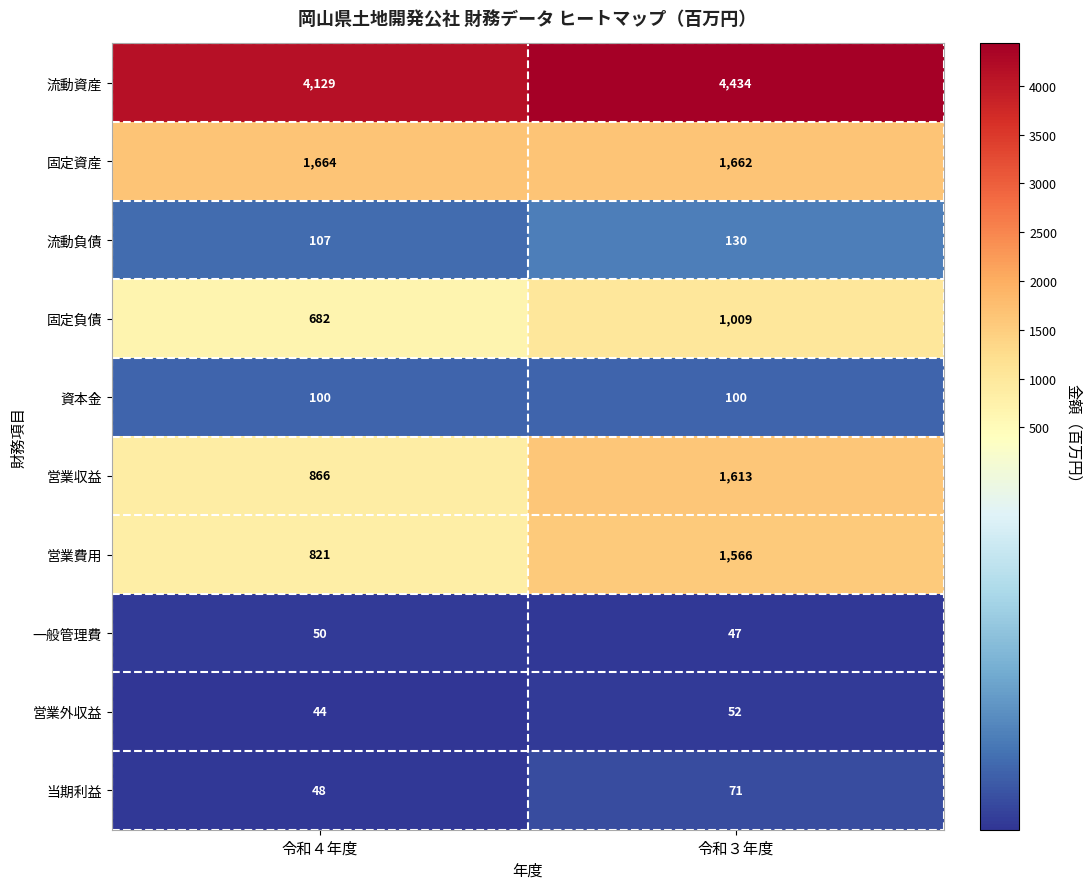

How many data points does each series have?

2